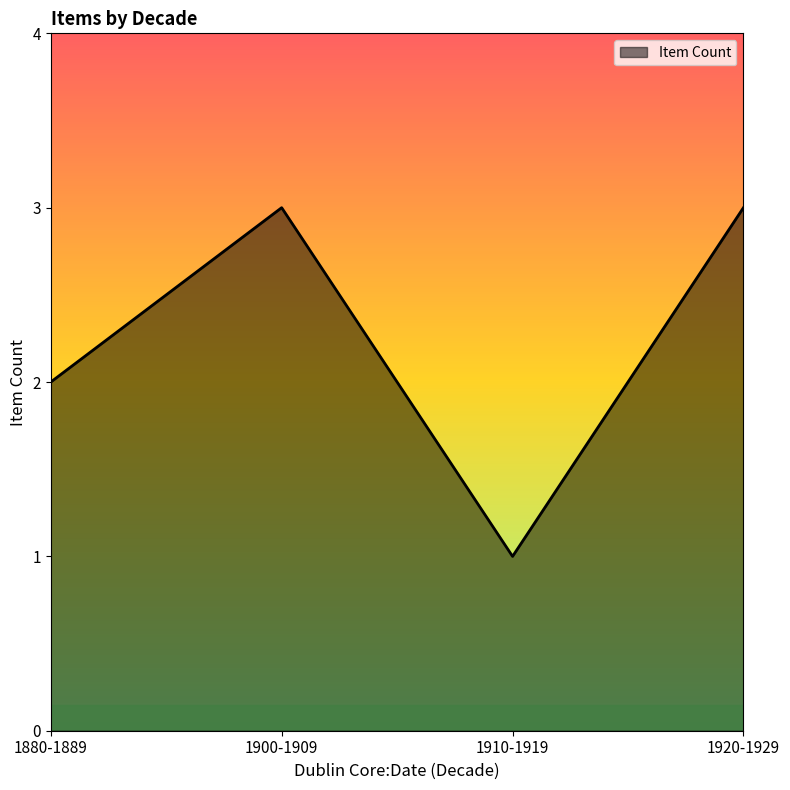

What is the difference between the maximum and minimum values?

2